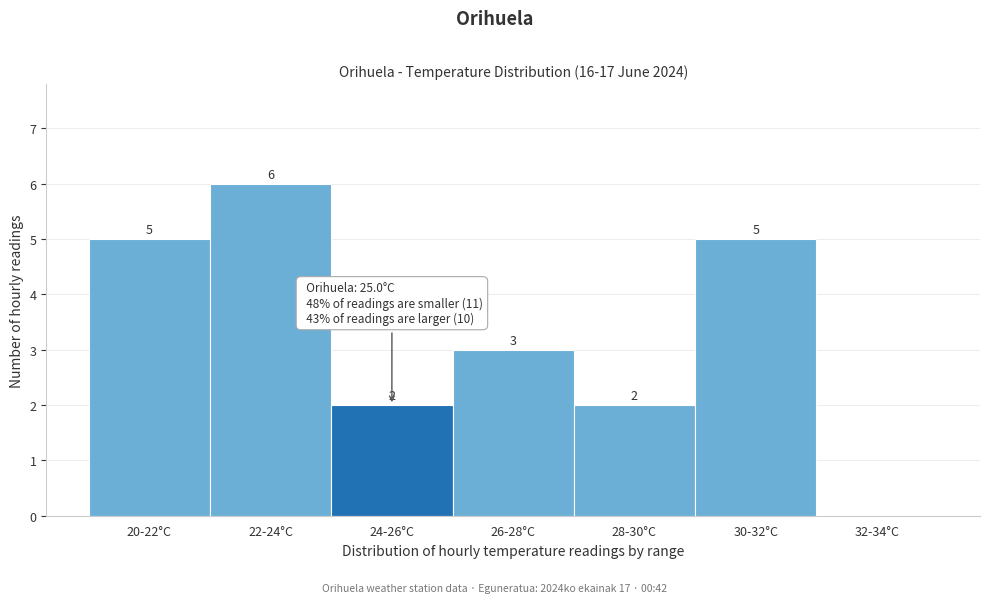

Reading right to left, what are all the values shown in this chart?

32-34°C=0	30-32°C=5	28-30°C=2	26-28°C=3	24-26°C=2	22-24°C=6	20-22°C=5